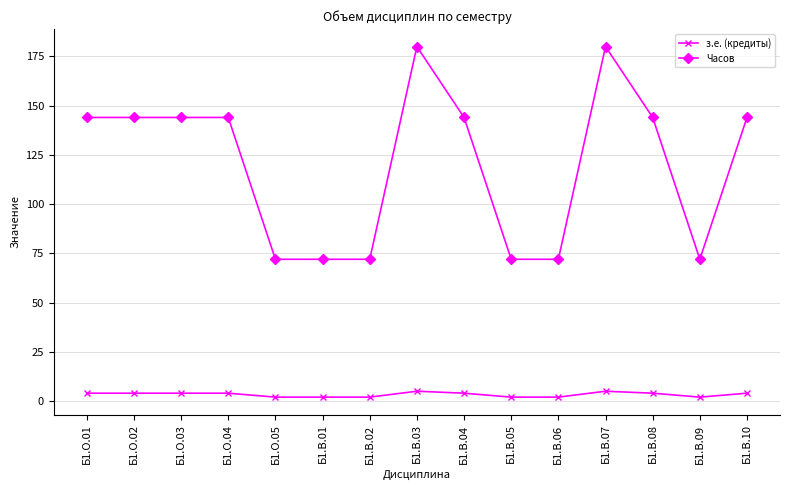

True or false: з.е. (кредиты) has more than 1 interior local peaks.

True